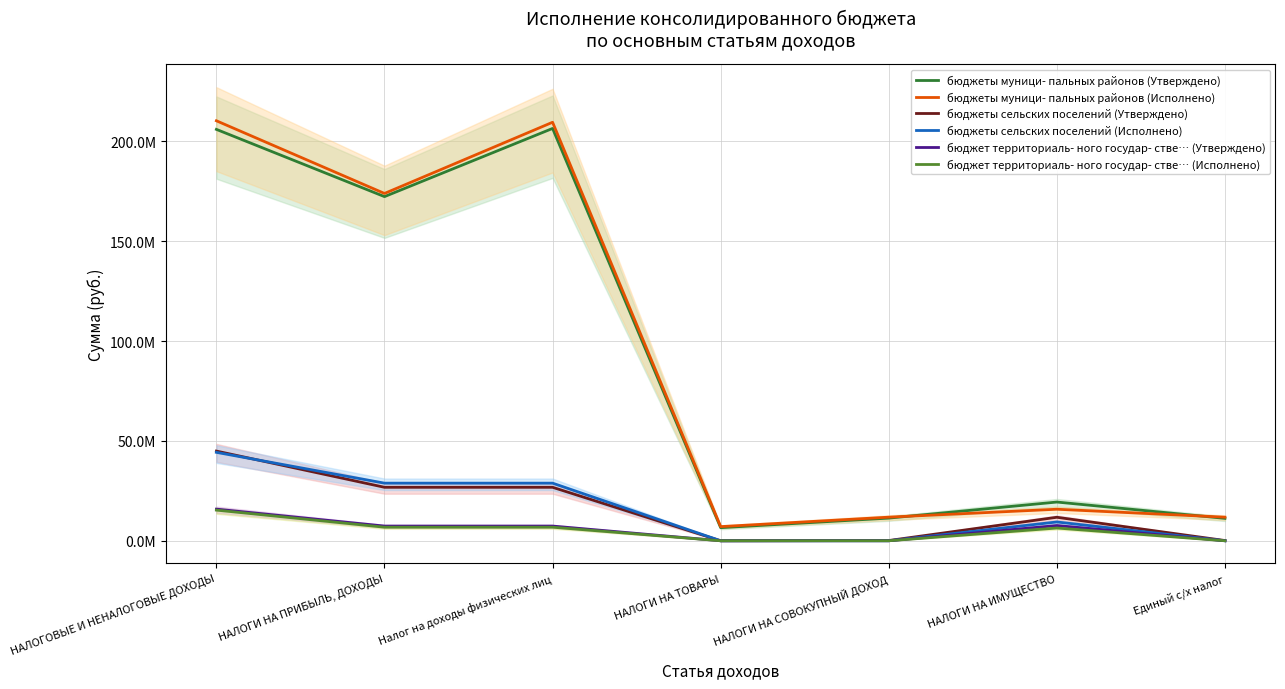

Reading left to right, list all the values displayed in this chart.

бюджеты муници- пальных районов (Утверждено): НАЛОГОВЫЕ И НЕНАЛОГОВЫЕ ДОХОДЫ=206065300.0	НАЛОГИ НА ПРИБЫЛЬ, ДОХОДЫ=172385000.0	Налог на доходы физических лиц=206533000.0	НАЛОГИ НА ТОВАРЫ=6565300.0	НАЛОГИ НА СОВОКУПНЫЙ ДОХОД=11352000.0	НАЛОГИ НА ИМУЩЕСТВО=19396000.0	Единый с/х налог=11227000.0
бюджеты муници- пальных районов (Исполнено): НАЛОГОВЫЕ И НЕНАЛОГОВЫЕ ДОХОДЫ=210375772.0	НАЛОГИ НА ПРИБЫЛЬ, ДОХОДЫ=173969996.9	Налог на доходы физических лиц=209629612.0	НАЛОГИ НА ТОВАРЫ=7093629.6	НАЛОГИ НА СОВОКУПНЫЙ ДОХОД=11821237.5	НАЛОГИ НА ИМУЩЕСТВО=15795931.5	Единый с/х налог=11810630.1
бюджеты сельских поселений (Утверждено): НАЛОГОВЫЕ И НЕНАЛОГОВЫЕ ДОХОДЫ=44932000.0	НАЛОГИ НА ПРИБЫЛЬ, ДОХОДЫ=26787000.0	Налог на доходы физических лиц=26787000.0	НАЛОГИ НА ТОВАРЫ=0.0	НАЛОГИ НА СОВОКУПНЫЙ ДОХОД=117000.0	НАЛОГИ НА ИМУЩЕСТВО=11773000.0	Единый с/х налог=117000.0
бюджеты сельских поселений (Исполнено): НАЛОГОВЫЕ И НЕНАЛОГОВЫЕ ДОХОДЫ=44293696.8	НАЛОГИ НА ПРИБЫЛЬ, ДОХОДЫ=28858826.1	Налог на доходы физических лиц=28858826.1	НАЛОГИ НА ТОВАРЫ=0.0	НАЛОГИ НА СОВОКУПНЫЙ ДОХОД=6127.7	НАЛОГИ НА ИМУЩЕСТВО=9410603.6	Единый с/х налог=6127.7
бюджет территориаль- ного государ- стве… (Утверждено): НАЛОГОВЫЕ И НЕНАЛОГОВЫЕ ДОХОДЫ=15846200.0	НАЛОГИ НА ПРИБЫЛЬ, ДОХОДЫ=7361000.0	Налог на доходы физических лиц=7361000.0	НАЛОГИ НА ТОВАРЫ=0.0	НАЛОГИ НА СОВОКУПНЫЙ ДОХОД=8000.0	НАЛОГИ НА ИМУЩЕСТВО=7623000.0	Единый с/х налог=8000.0
бюджет территориаль- ного государ- стве… (Исполнено): НАЛОГОВЫЕ И НЕНАЛОГОВЫЕ ДОХОДЫ=15352252.3	НАЛОГИ НА ПРИБЫЛЬ, ДОХОДЫ=6800789.0	Налог на доходы физических лиц=6800789.0	НАЛОГИ НА ТОВАРЫ=0.0	НАЛОГИ НА СОВОКУПНЫЙ ДОХОД=4479.7	НАЛОГИ НА ИМУЩЕСТВО=6385327.9	Единый с/х налог=4479.7